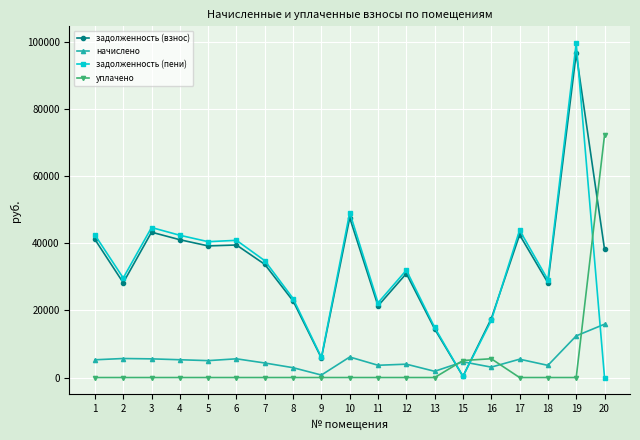

How many lines are shown in the chart?

4